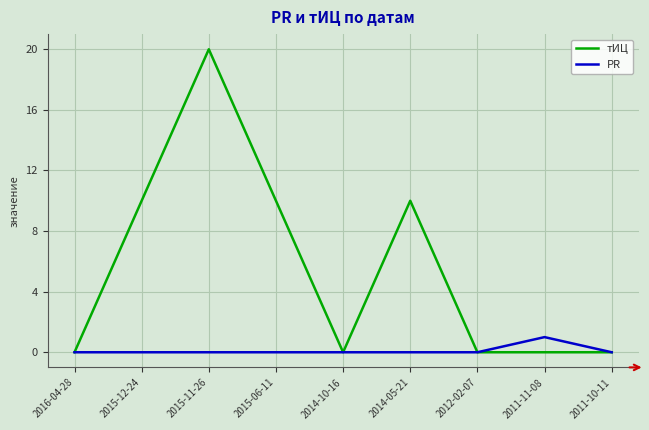

Where is the first local maximum for тИЦ?

2015-11-26